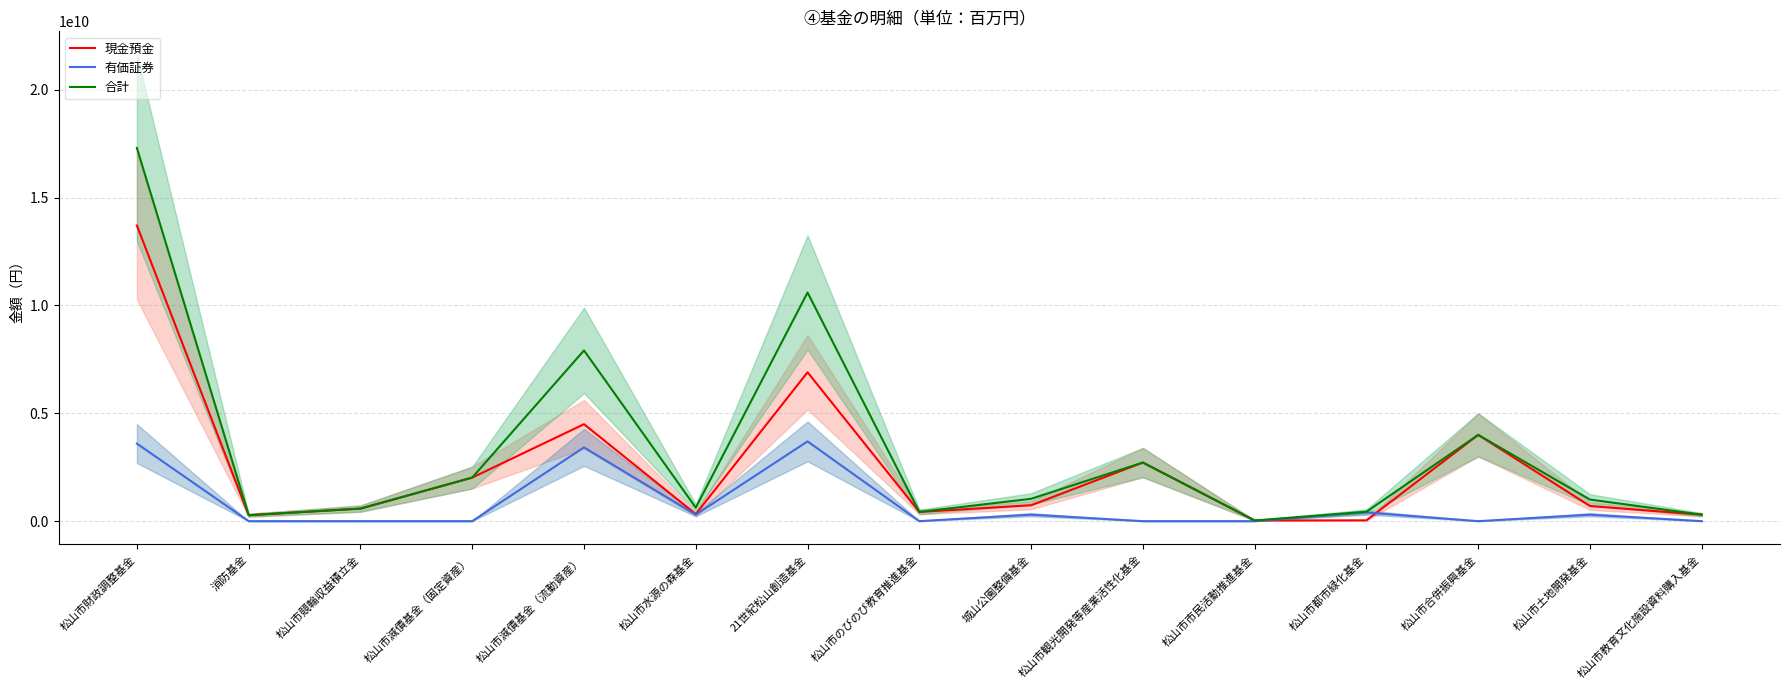

Where is the first local maximum for 合計?

松山市減債基金（流動資産）